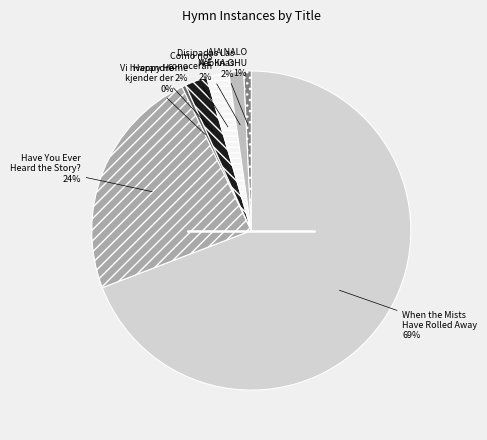

Which category has the biggest portion of the pie?

When the Mists Have Rolled Away